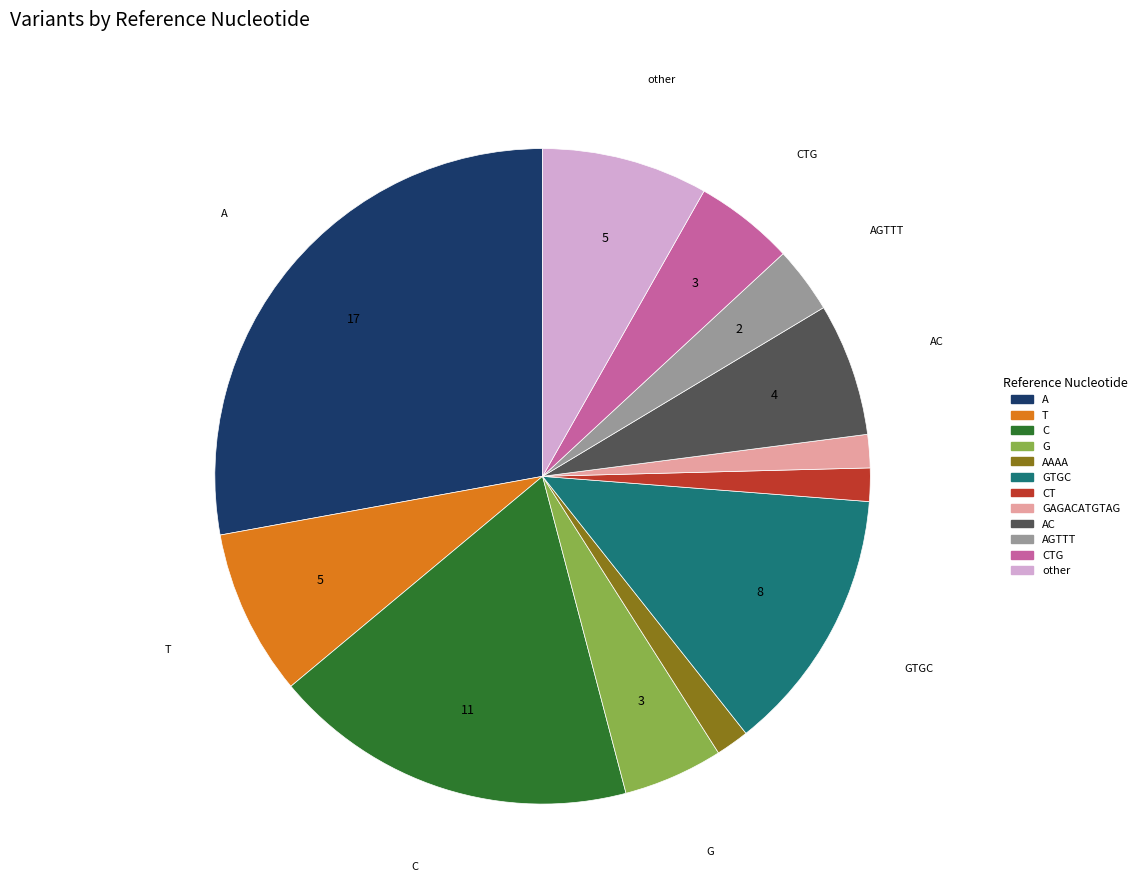

Does any single category account for the majority?

No